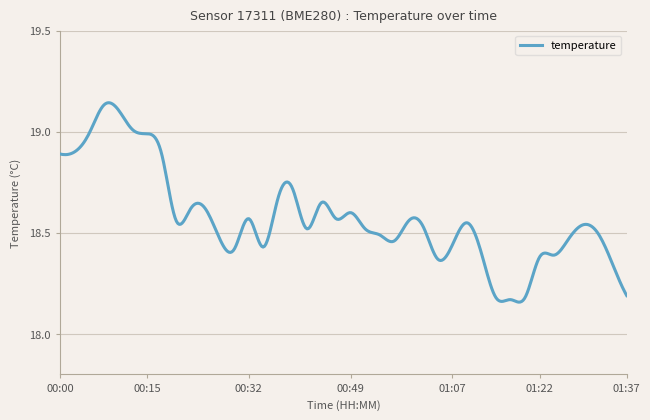

Does the chart display data point markers on the line(s)?

No